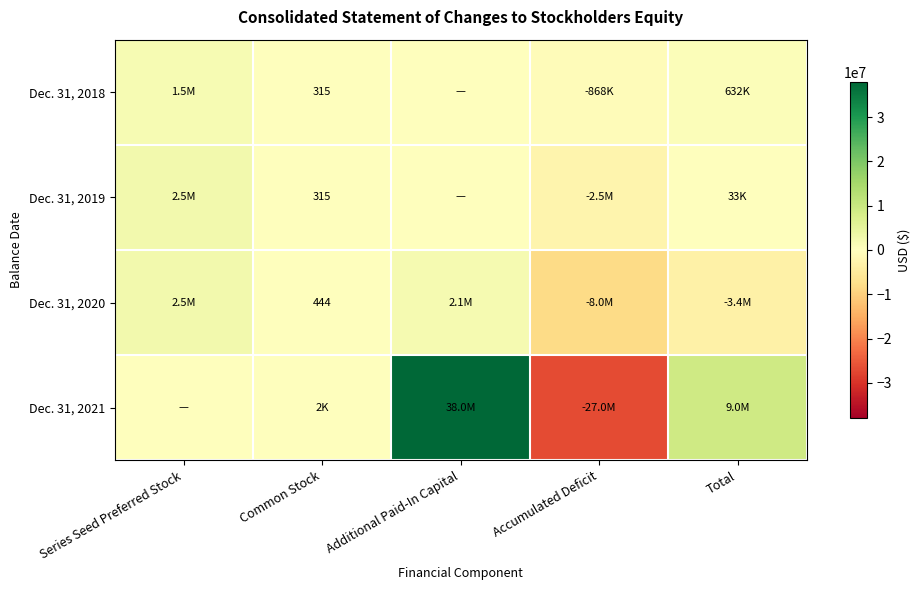

The value of Dec. 31, 2020 at Common Stock is 444. True or false?

True